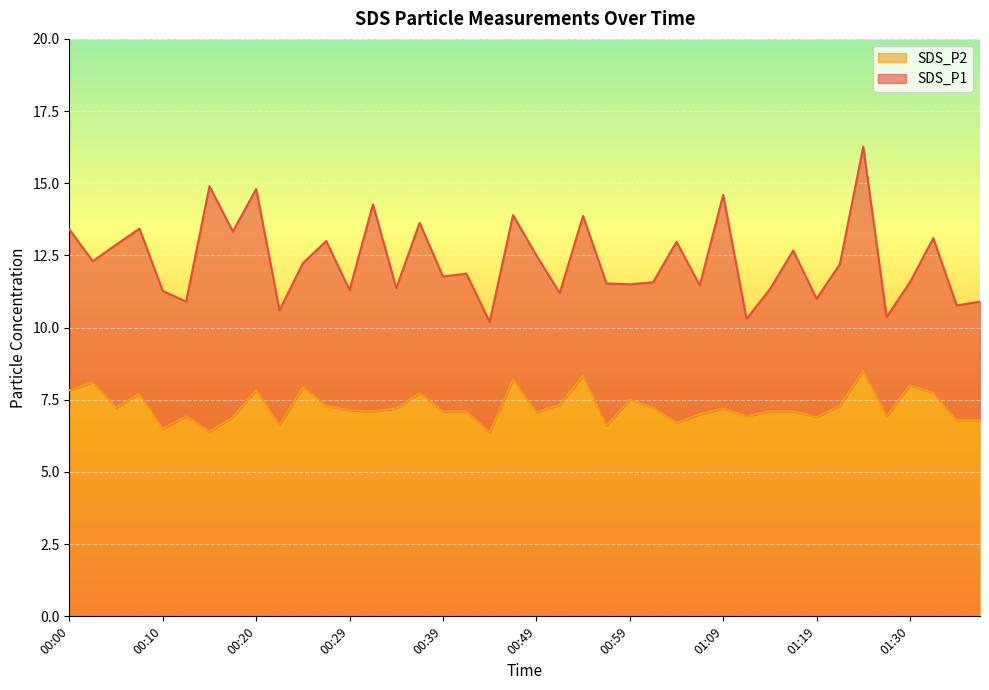

Which series has the largest total across all categories?

SDS_P1